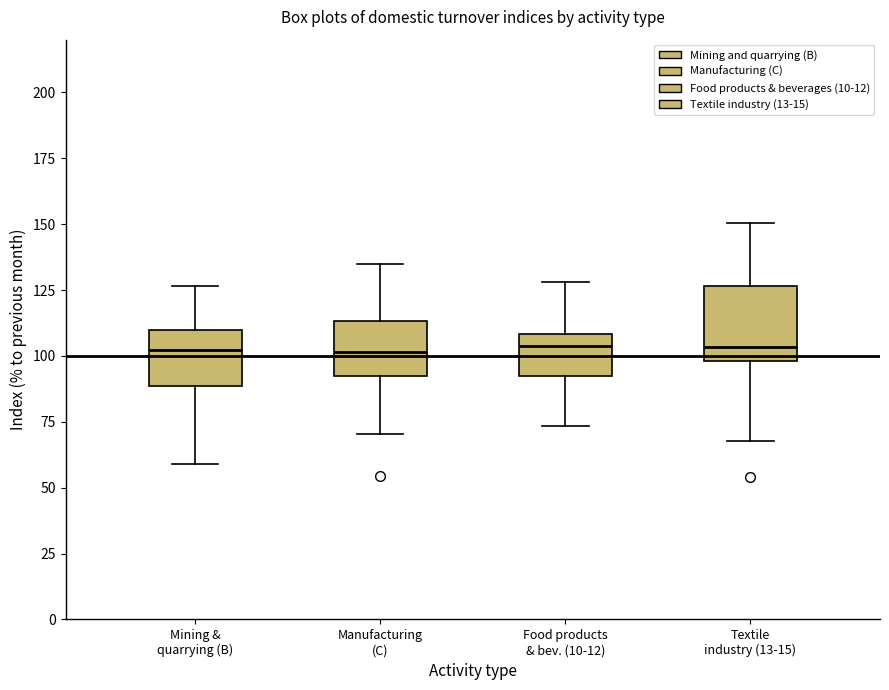

Reading left to right, read every box against the y-axis: the position of its median line, the range the box covers, and the ends of its whiskers. The values are not printed on the chart, so give them approximately, as read against the axis.

Mining & quarrying (B): median 100, box 90 to 110, whiskers 60 to 125
Manufacturing (C): median 100, box 90 to 115, whiskers 70 to 135
Food products & bev. (10-12): median 105, box 90 to 110, whiskers 75 to 130
Textile industry (13-15): median 105, box 100 to 125, whiskers 70 to 150